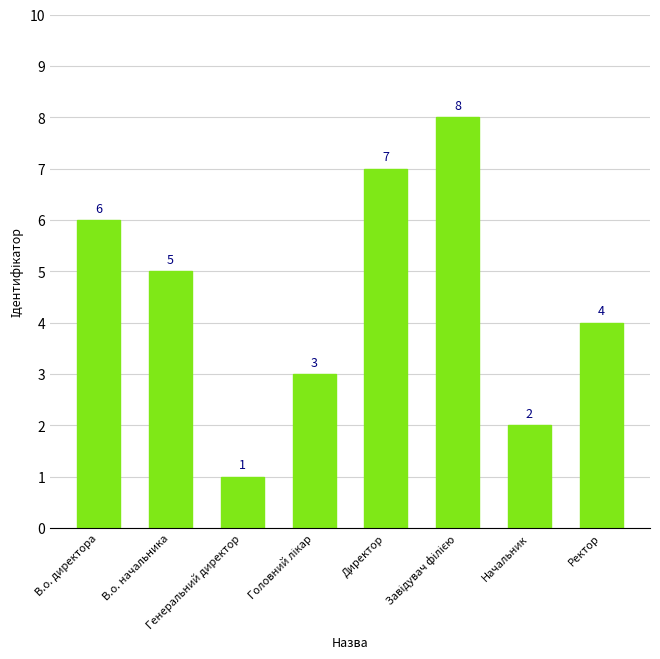

Count the values in the range 3 to 7.

5